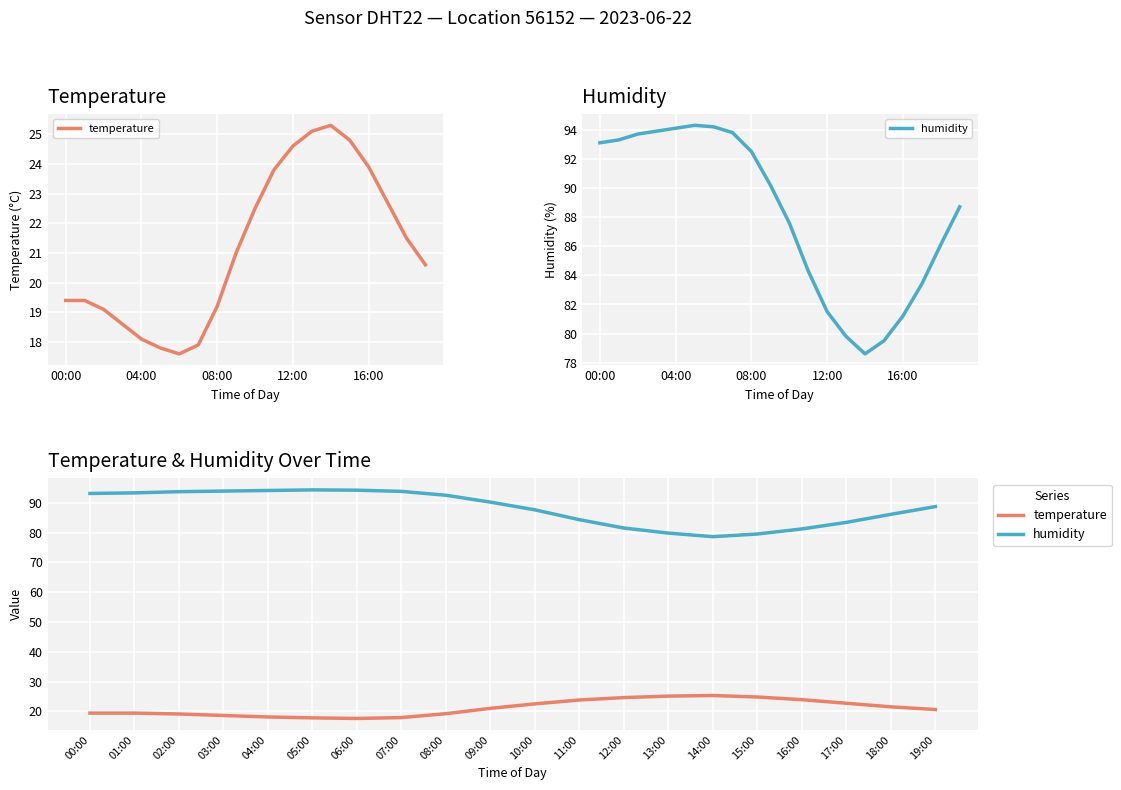

Where does the humidity series first go above 90?

00:00